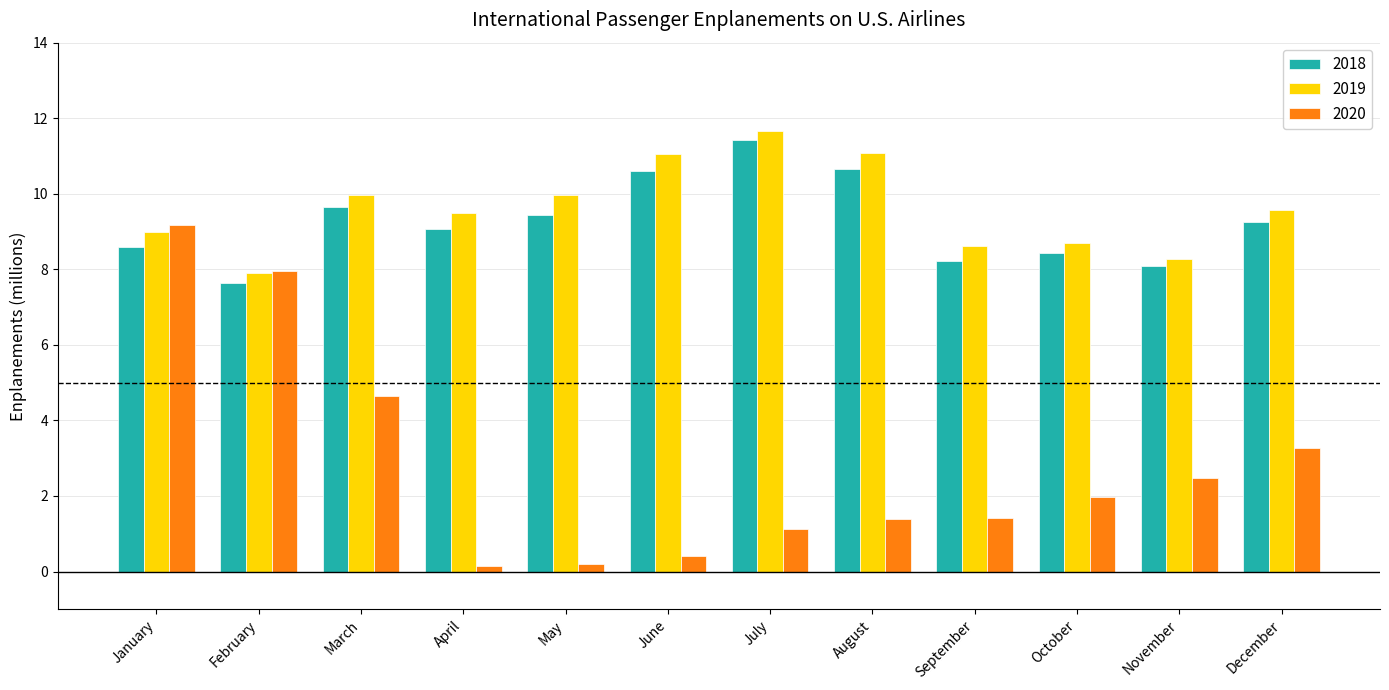

At how many categories does at least one series exceed 6?

12